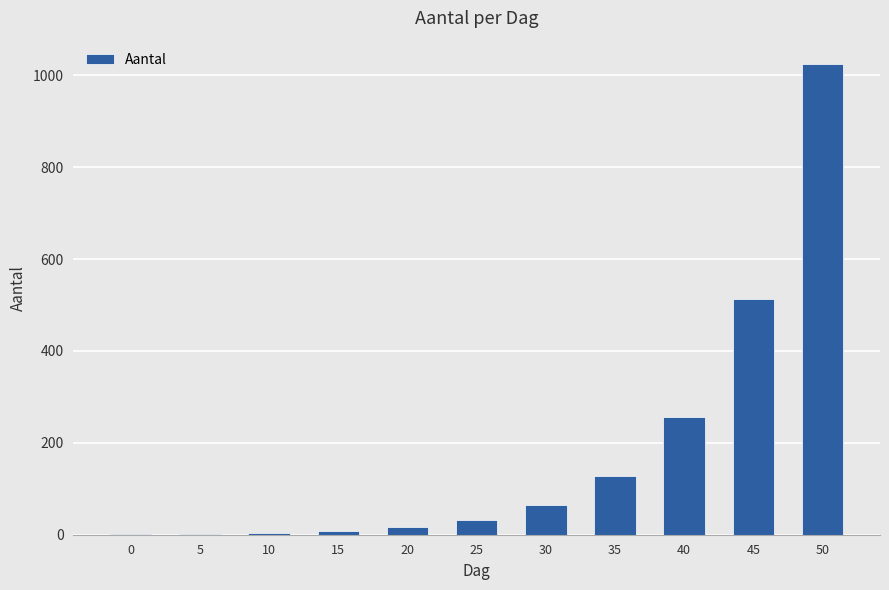

What is the greatest value displayed?

1024